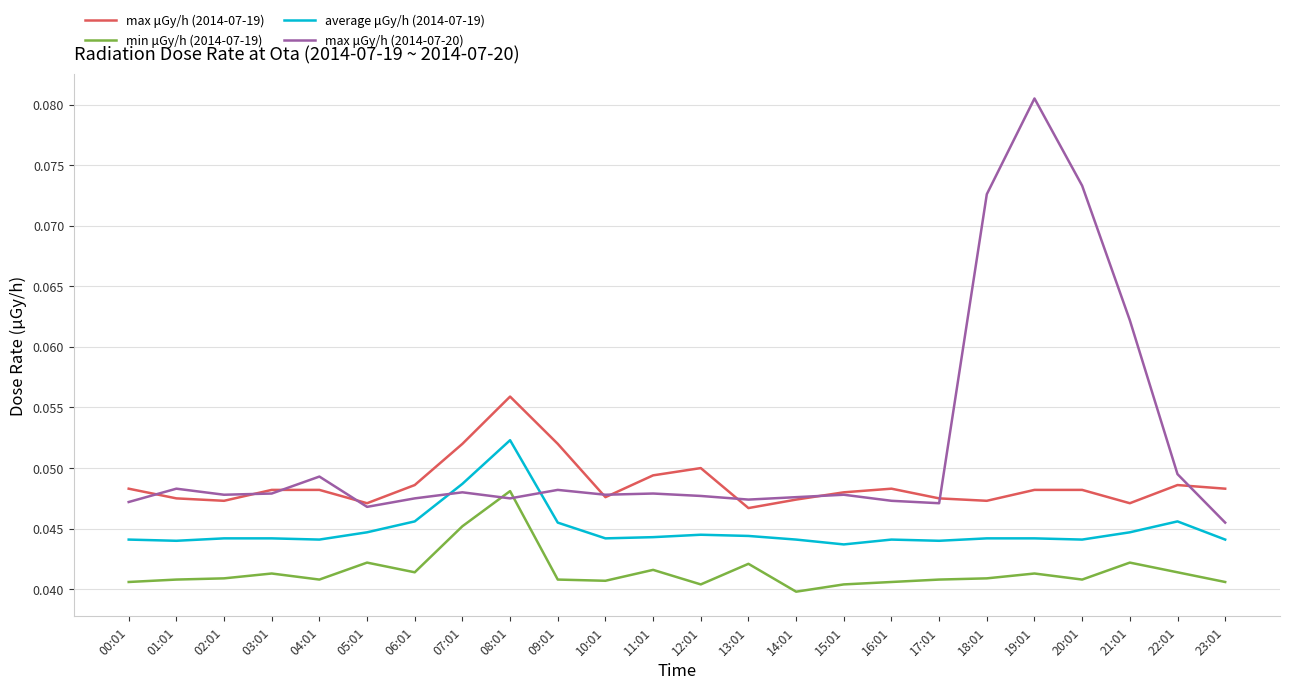

What are all the series names shown in the legend?

max μGy/h (2014-07-19), min μGy/h (2014-07-19), average μGy/h (2014-07-19), max μGy/h (2014-07-20)